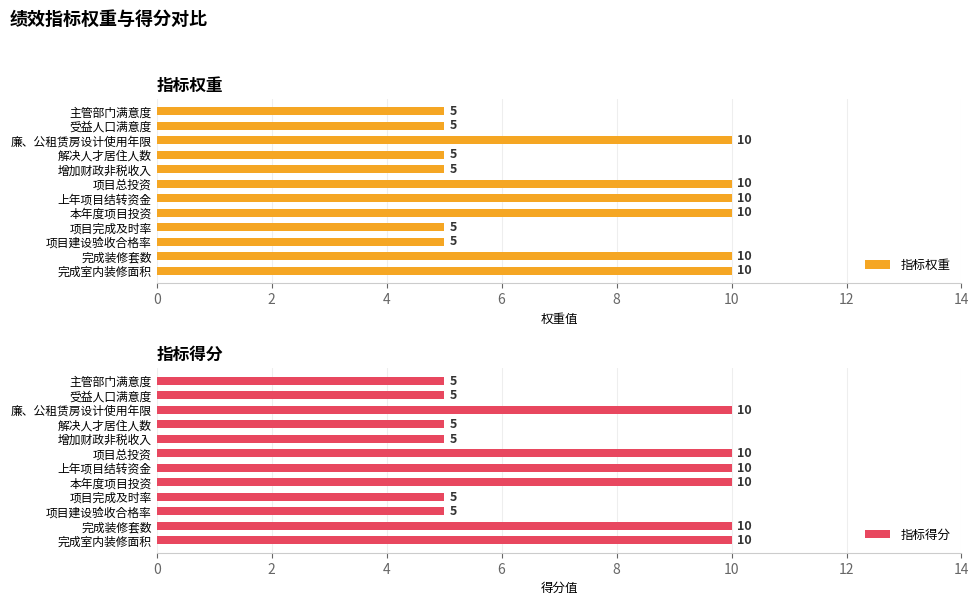

At how many categories does at least one series exceed 5?

6